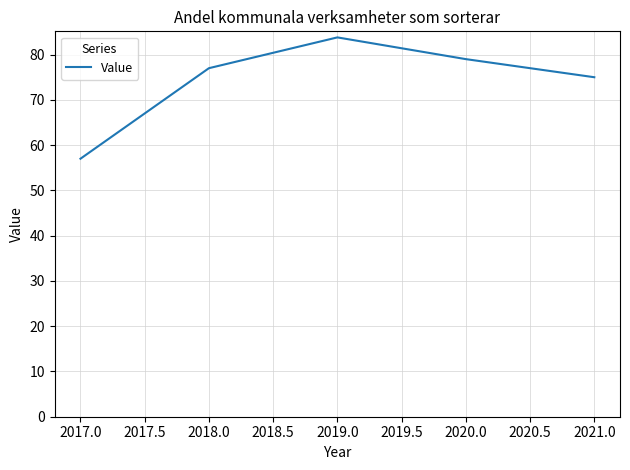

What is the difference between the maximum and minimum values?

26.8